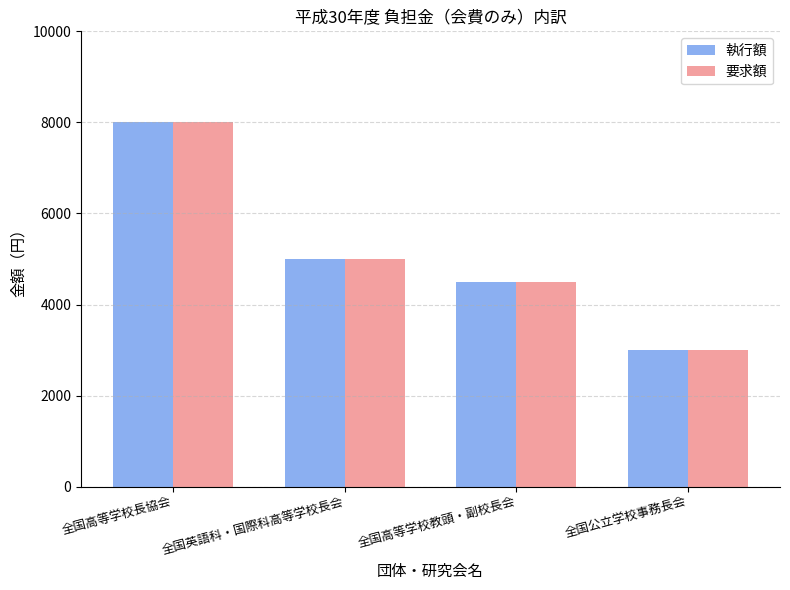

At which label does 要求額 first exceed 5000?

全国高等学校長協会